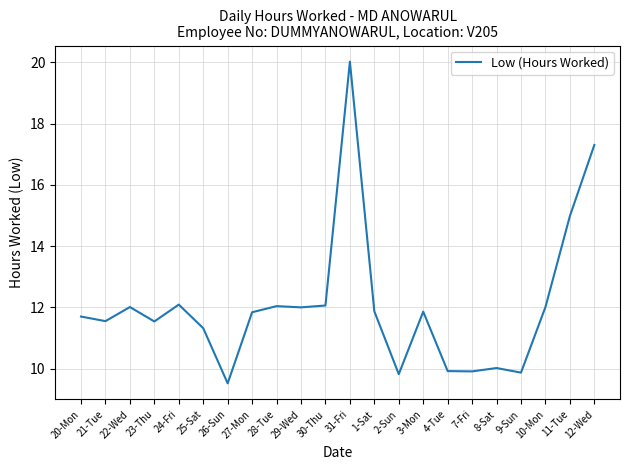

What position from the left is 2-Sun?

14